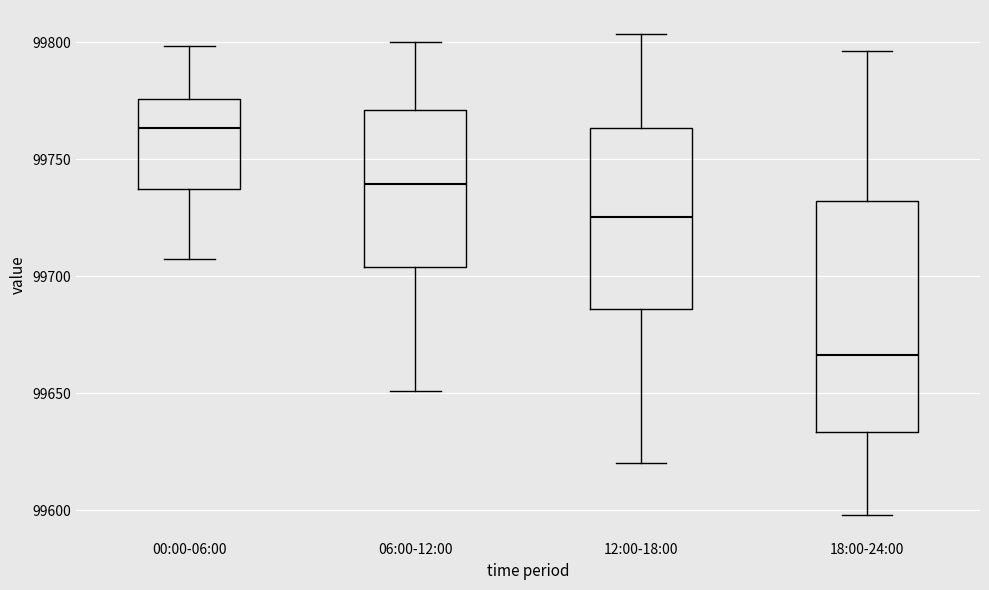

Comparing the boxes themselves (not the whiskers), which one is the tallest?

18:00-24:00